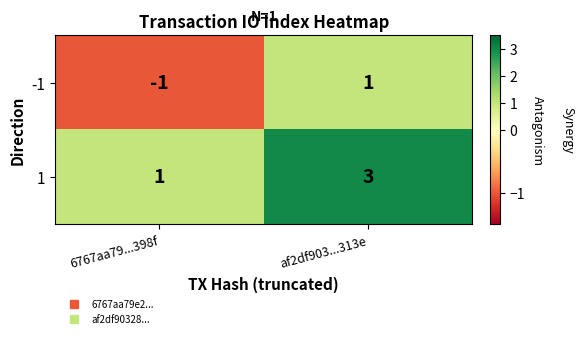

What is the total value across all series at af2df903...313e?

4